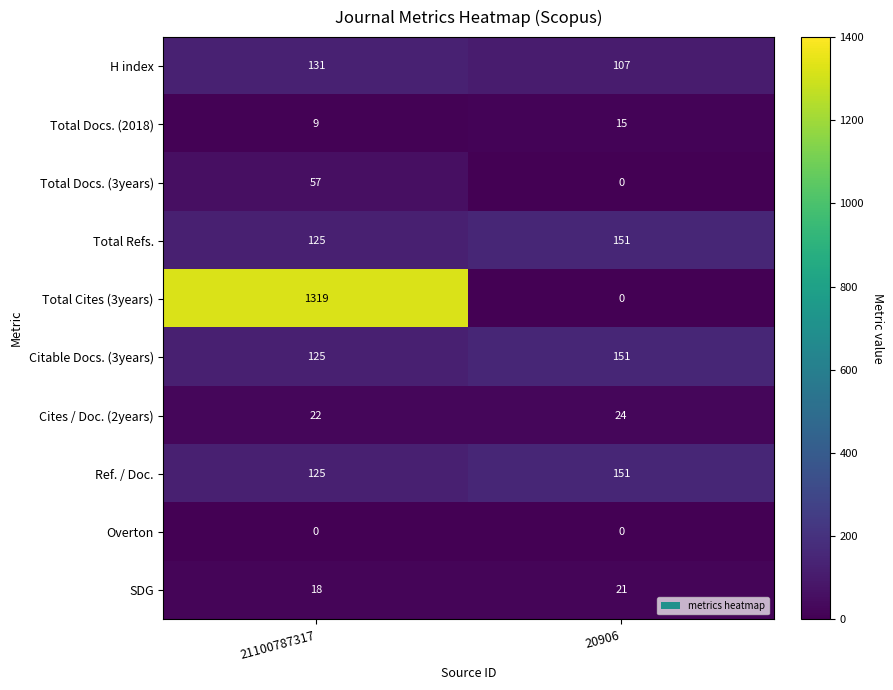

Is it true that H index equals 223 at 21100787317?

False